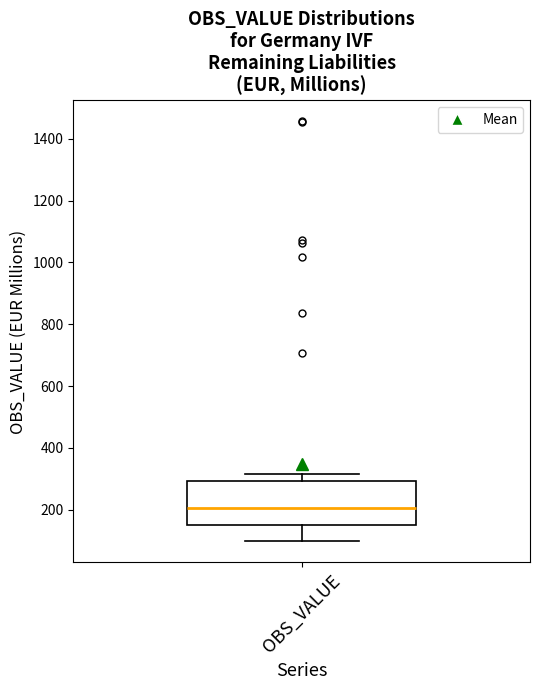

Read this box plot against the y-axis: the position of the median line, the range covered by the box, and the ends of both whiskers. The values are not printed on the chart, so give them approximately, as read against the axis.

median 200, box 160 to 300, whiskers 100 to 320